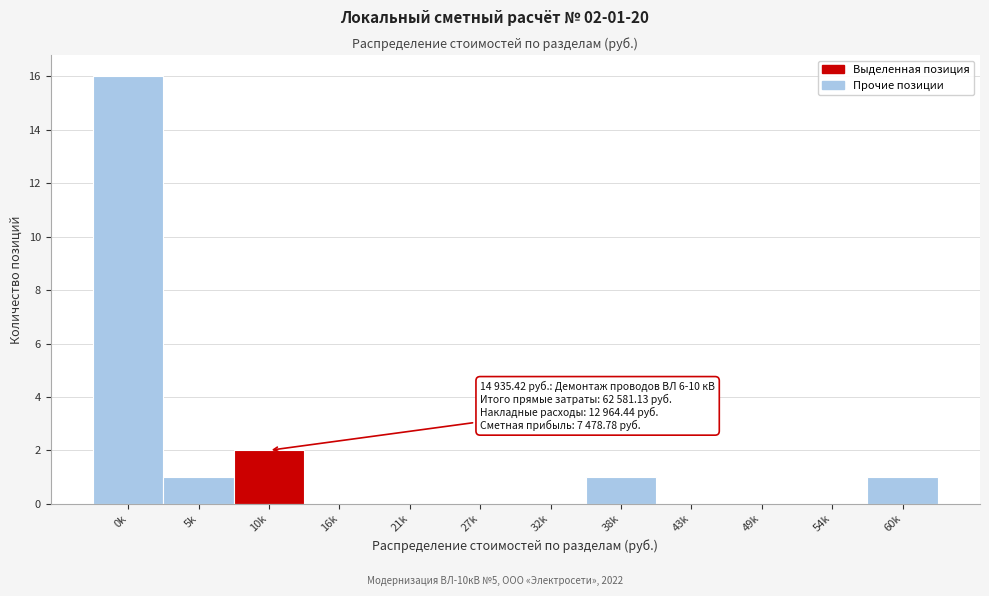

Reading left to right, transcribe all the data shown in this chart.

0k=16	5k=1	10k=2	16k=0	21k=0	27k=0	32k=0	38k=1	43k=0	49k=0	54k=0	60k=1